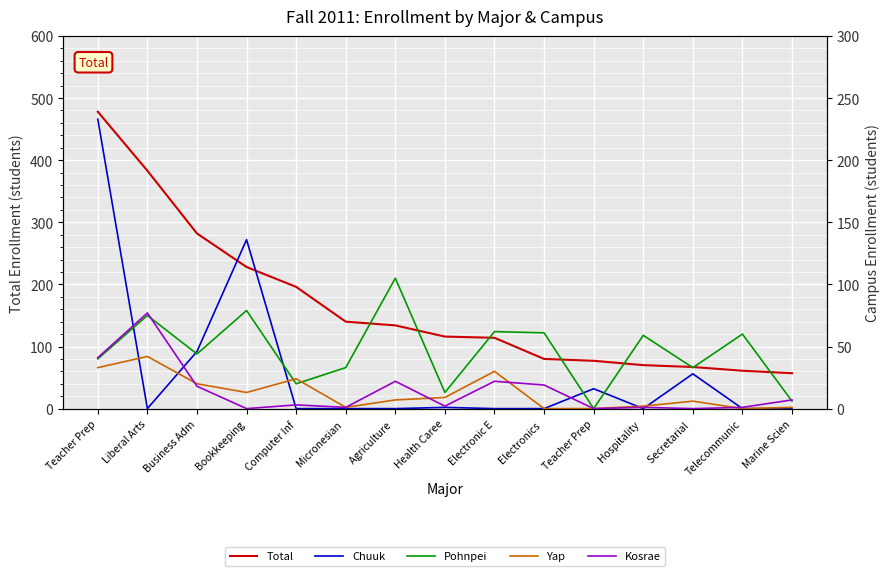

How many lines are shown in the chart?

5